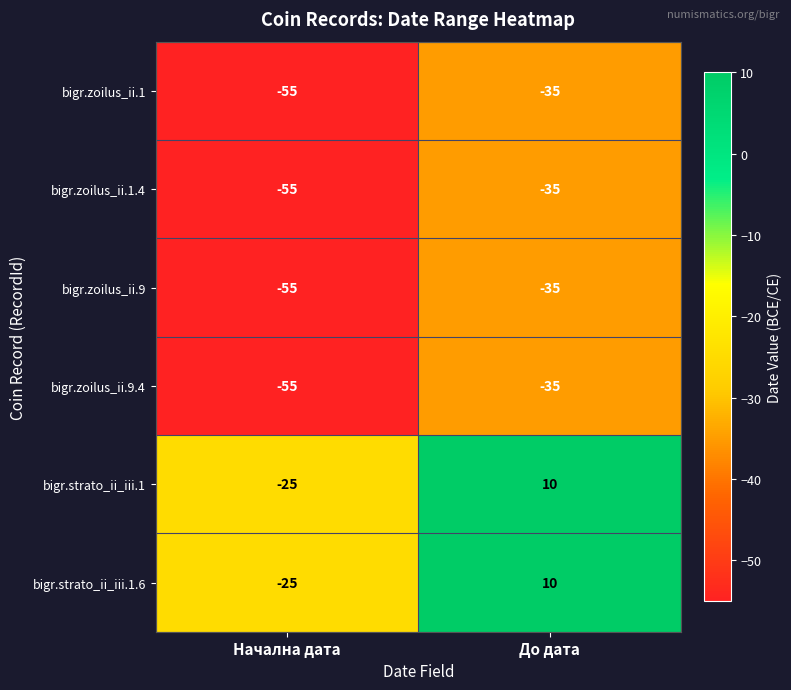

Reading left to right, transcribe all the data shown in this chart.

bigr.zoilus_ii.1: -55	-35
bigr.zoilus_ii.1.4: -55	-35
bigr.zoilus_ii.9: -55	-35
bigr.zoilus_ii.9.4: -55	-35
bigr.strato_ii_iii.1: -25	10
bigr.strato_ii_iii.1.6: -25	10